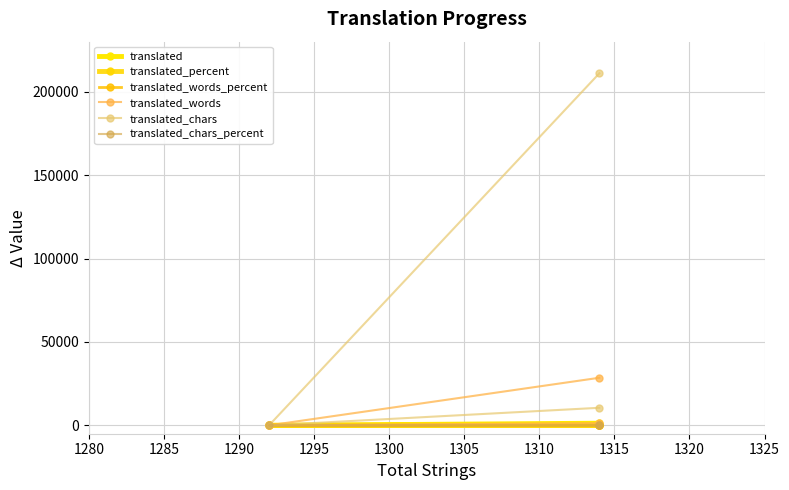

How many series are shown in this chart?

6